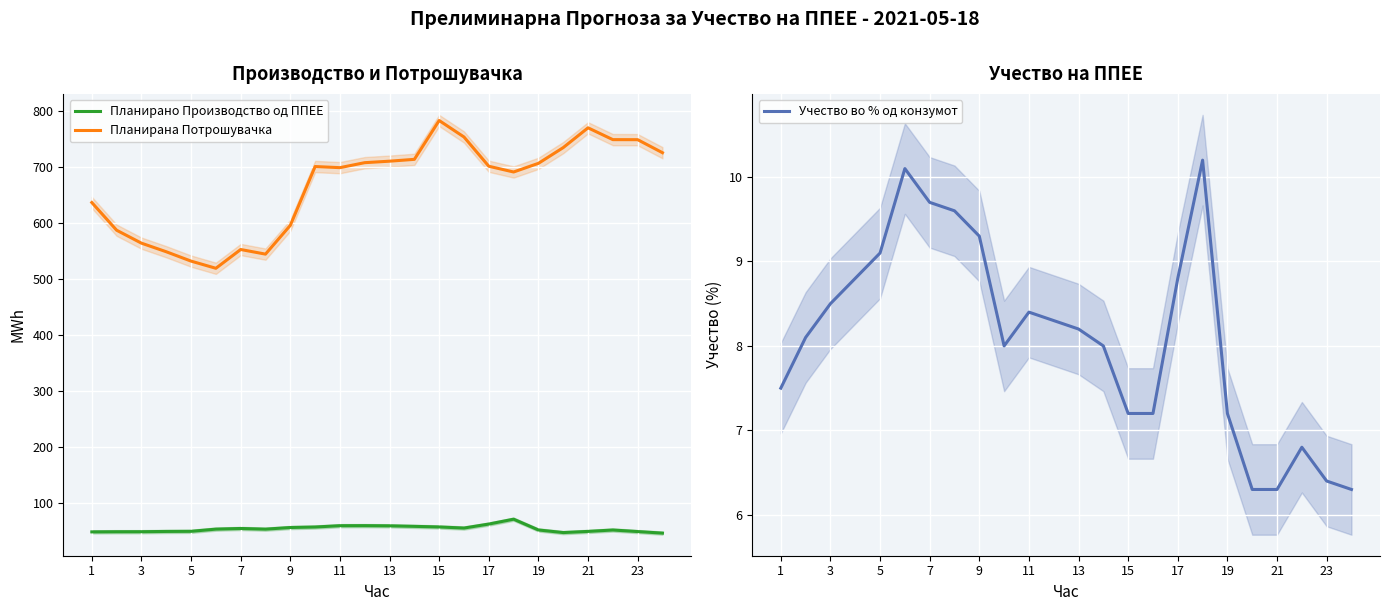

Rank the series by their maximum value, from lowest to highest.

Учество во % од конзумот, Планирано Производство од ППЕЕ, Планирана Потрошувачка